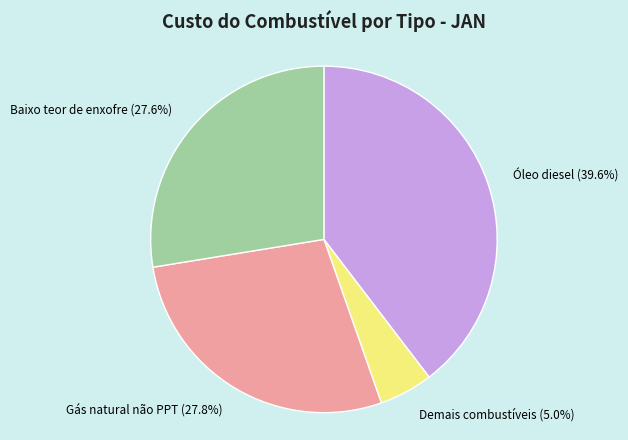

What portion of the pie excludes Baixo teor de enxofre?

72.4%